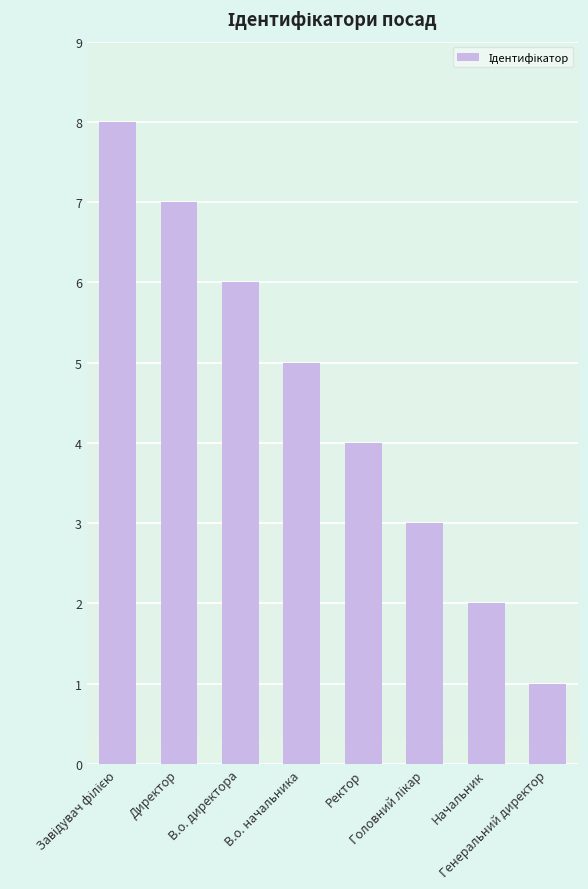

How many values are below 5?

4